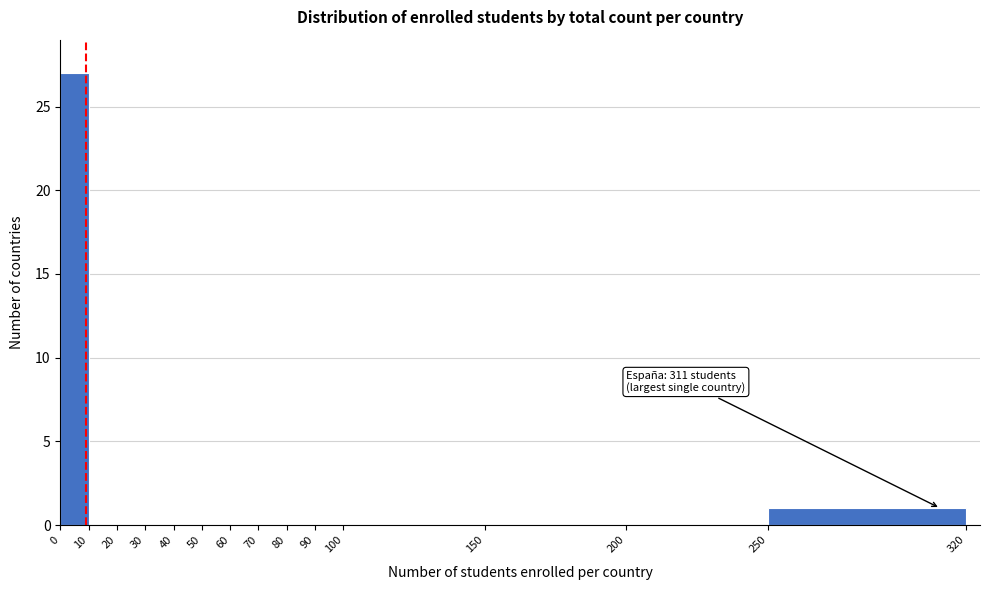

Over which range of the x-axis is the bar tallest?

0 to 10